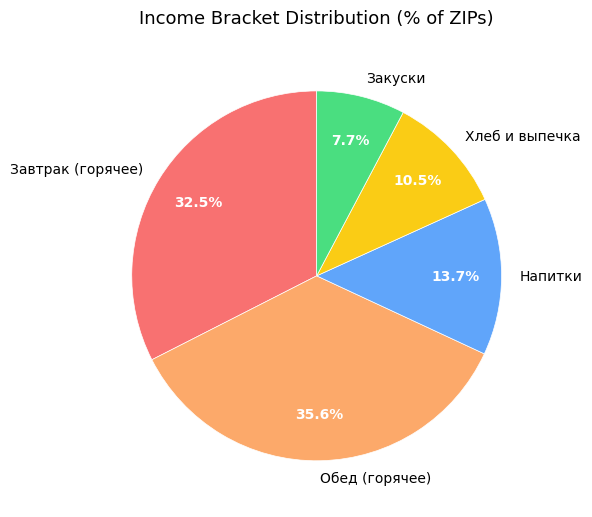

Is there any slice that represents more than half of the pie?

No